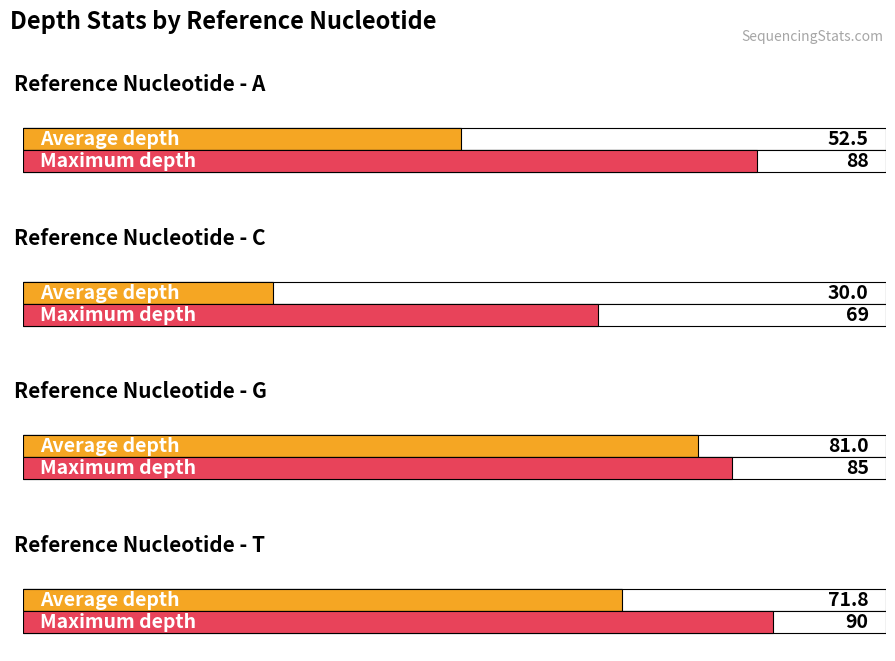

Are the bars grouped side by side (vs. stacked)?

No